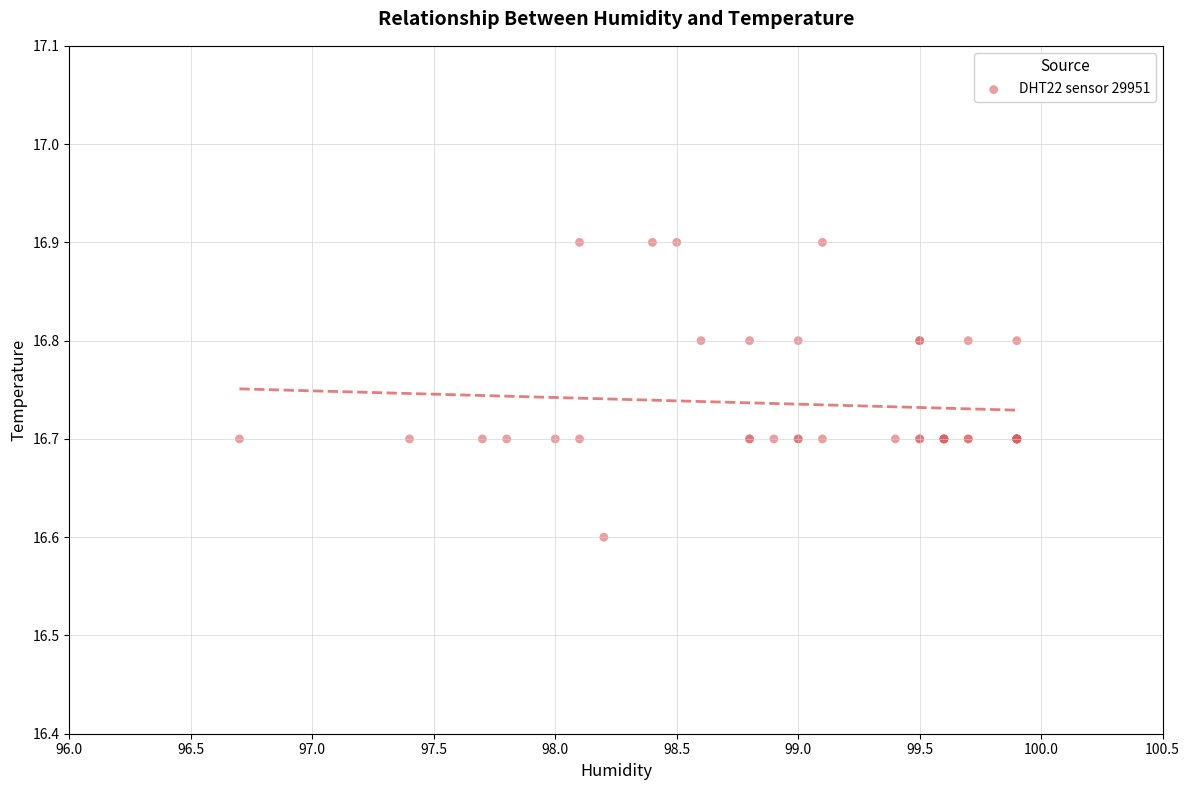

What Y value in the scatter plot is closest to 16?

16.6